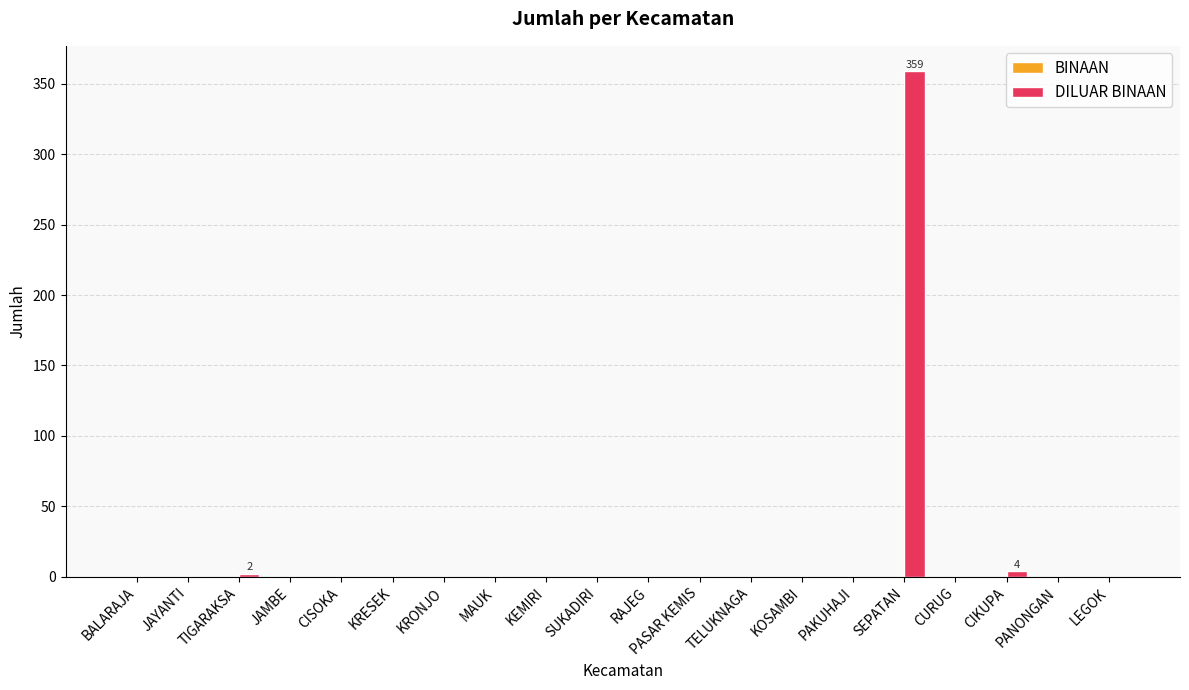

How many distinct data groups are displayed?

1